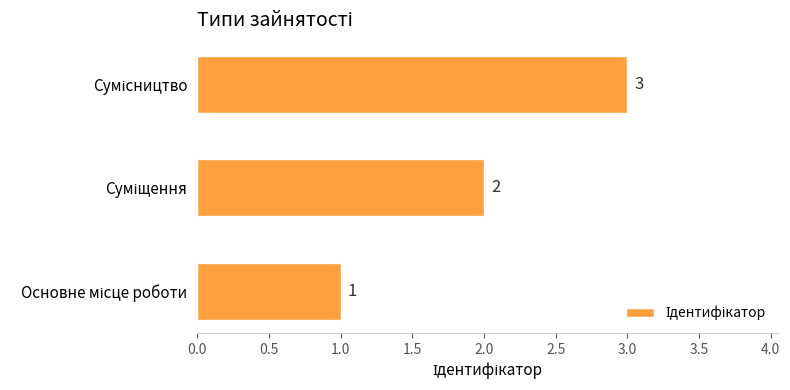

How many values are between 1 and 3?

3